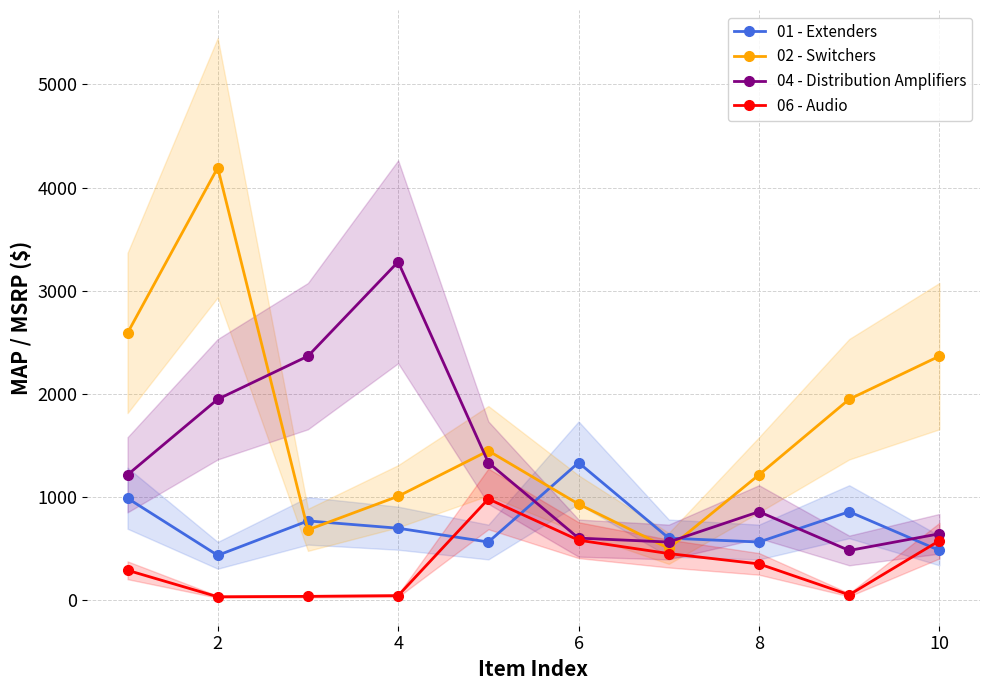

The value of 01 - Extenders at 2 is 433. True or false?

True